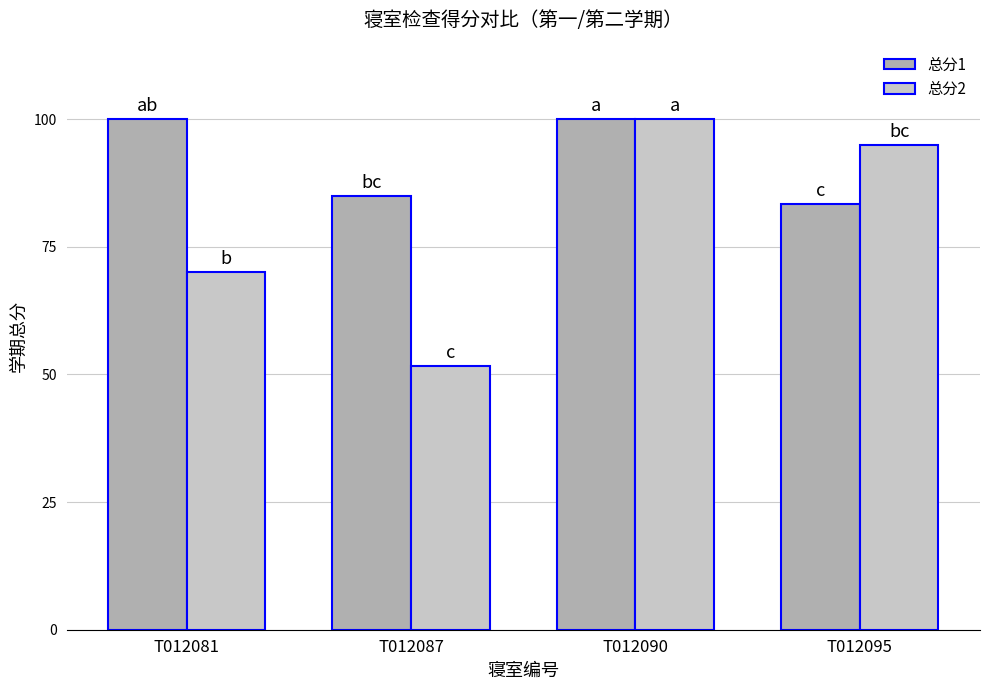

The 总分1 series shows 55.3 at T012090. True or false?

False